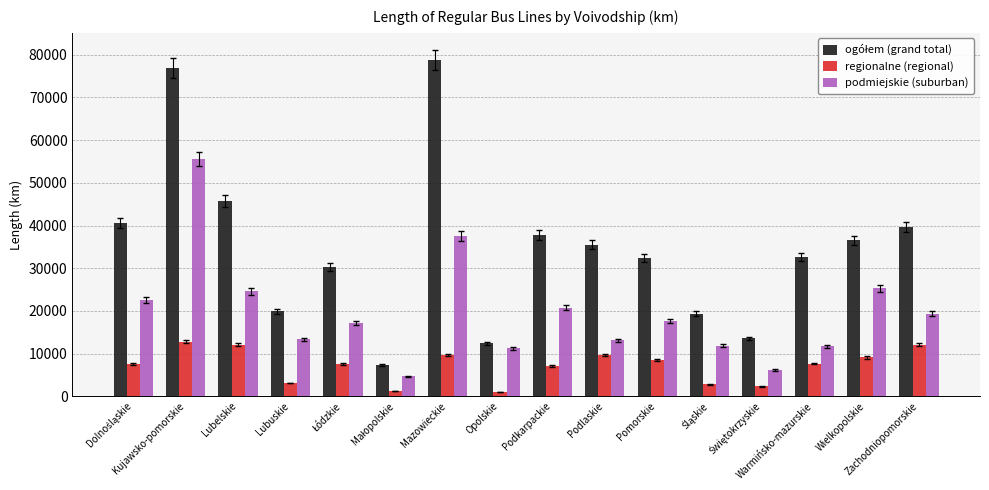

At how many categories does at least one series exceed 15608?

13